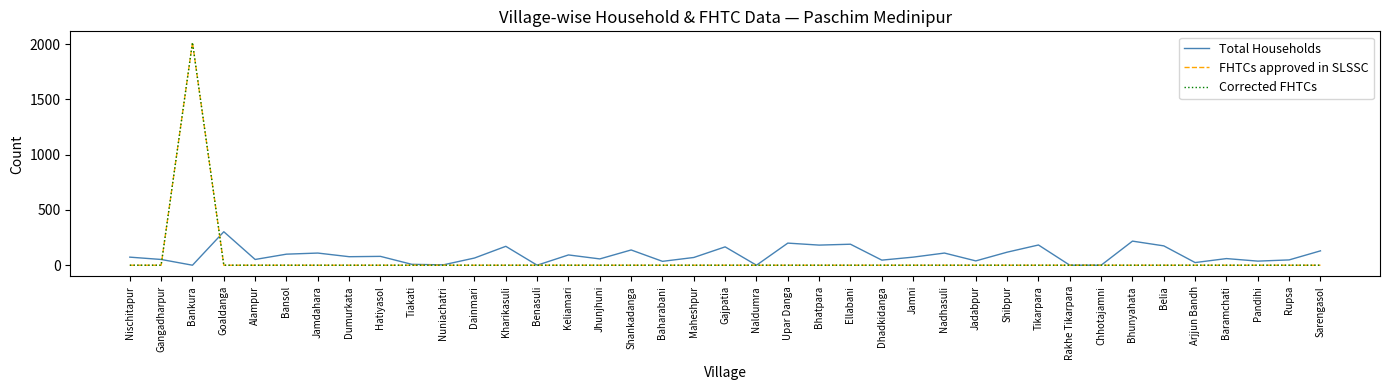

In FHTCs approved in SLSSC, how many points are higher than both neighbors (excluding endpoints)?

1